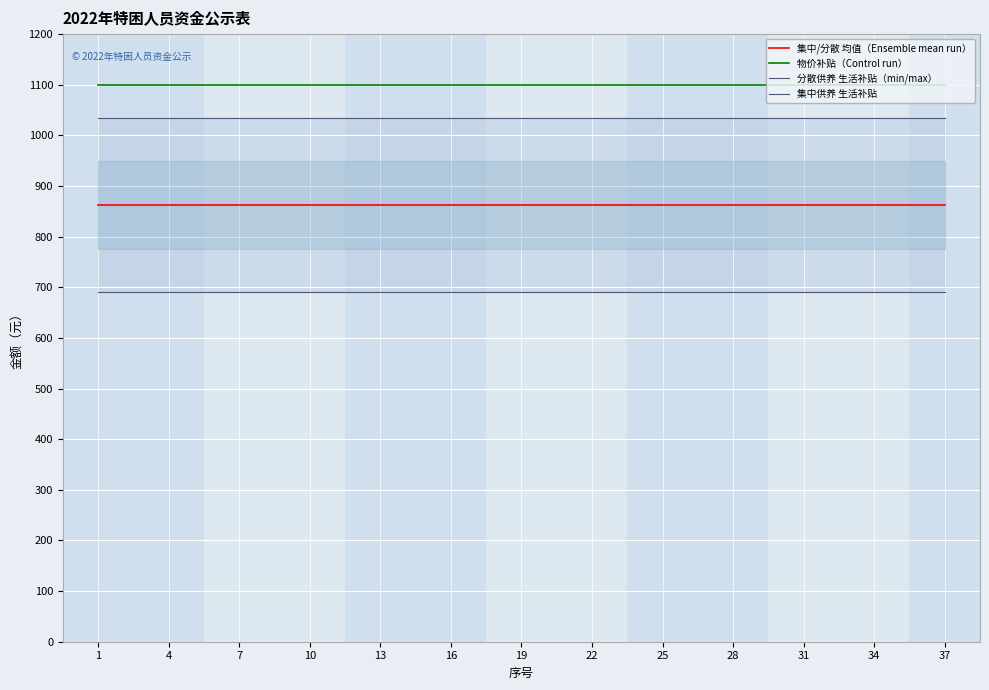

How many lines are shown in the chart?

4